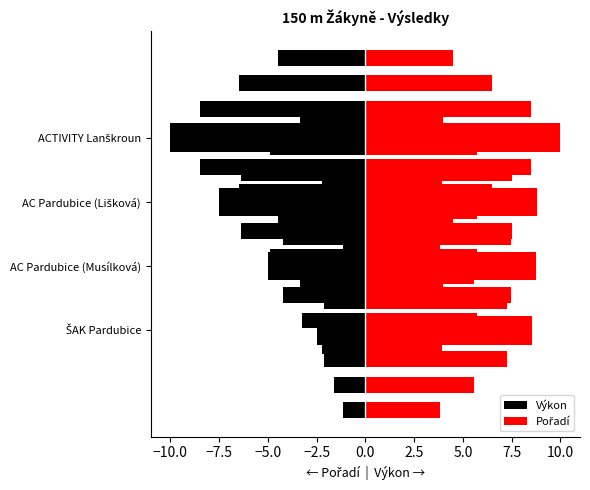

How many series are shown in this chart?

2